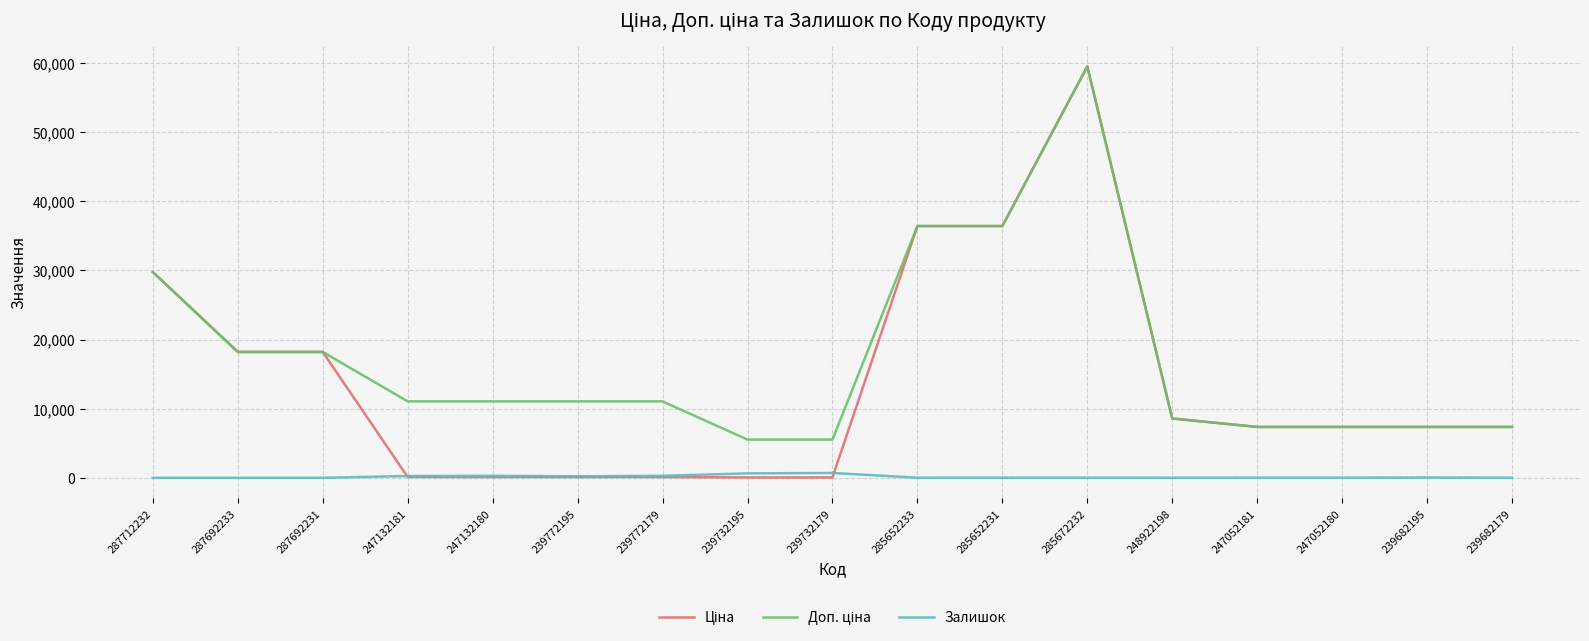

Which label corresponds to the largest value in the chart?

285672232